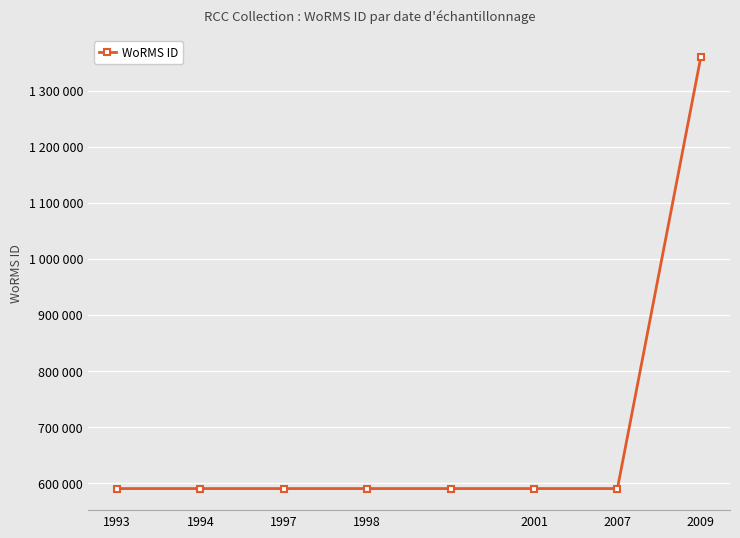

Which label corresponds to the smallest value in the chart?

1994